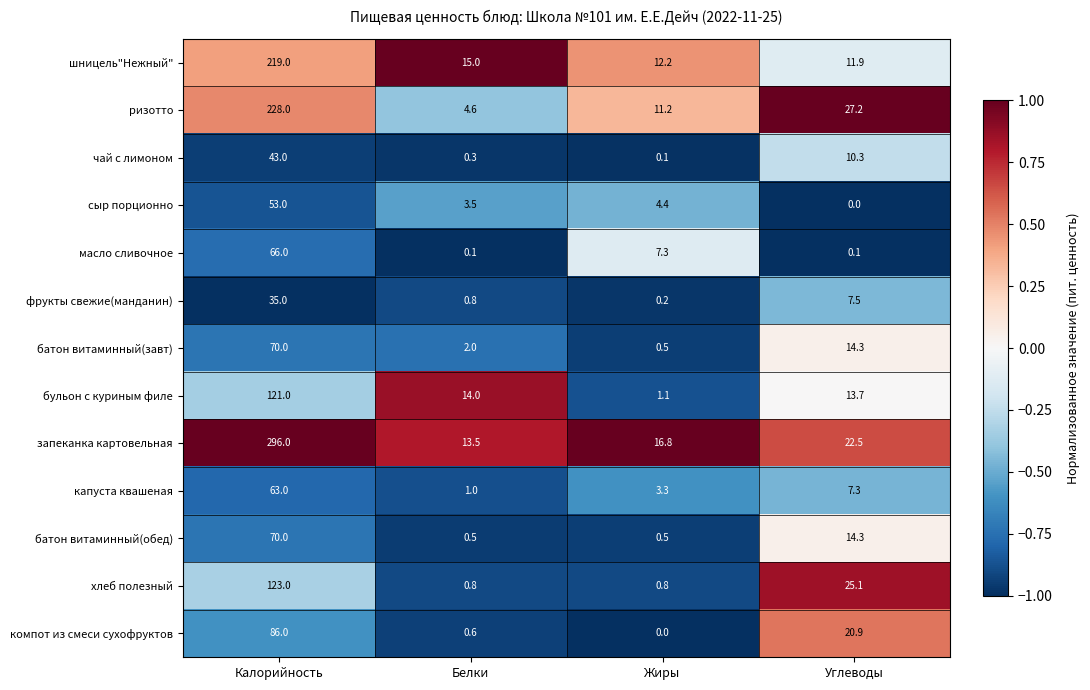

Rank the categories by чай с лимоном value from lowest to highest.

Жиры, Белки, Углеводы, Калорийность